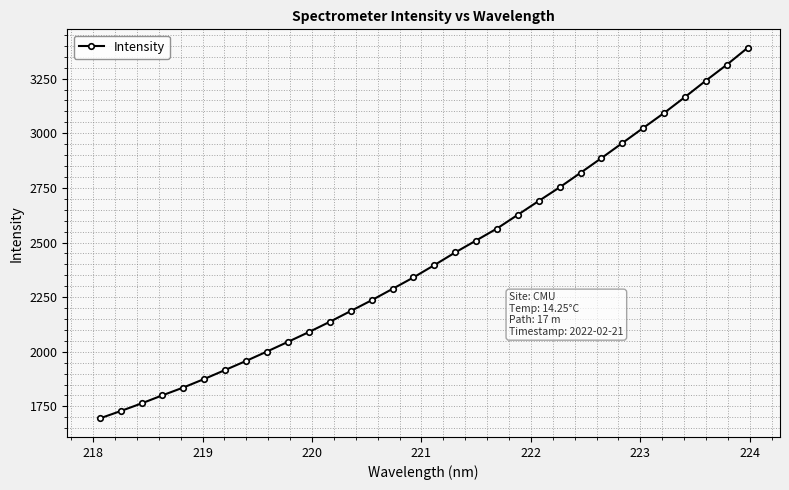

True or false: there are more than 2 points higher than both neighbors.

False